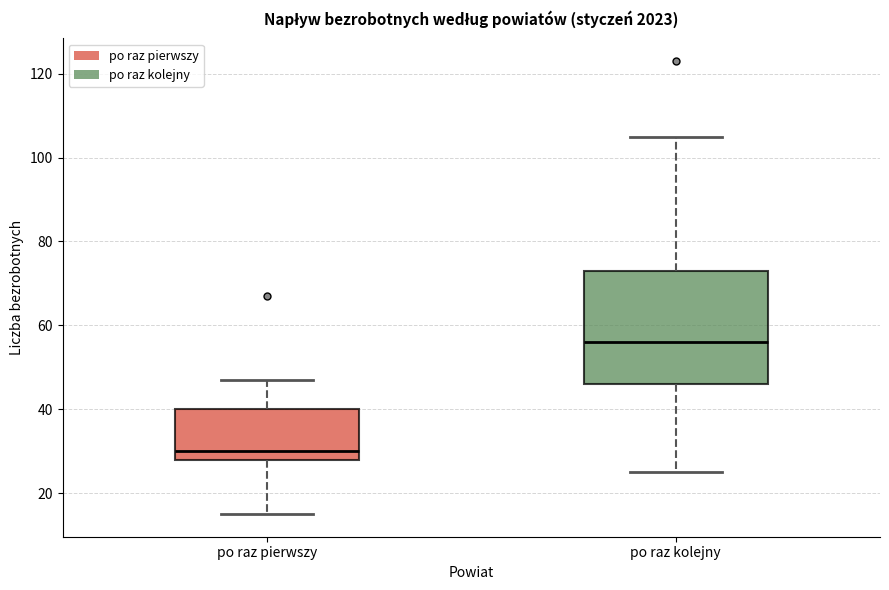

Comparing the boxes themselves (not the whiskers), which one is the tallest?

po raz kolejny